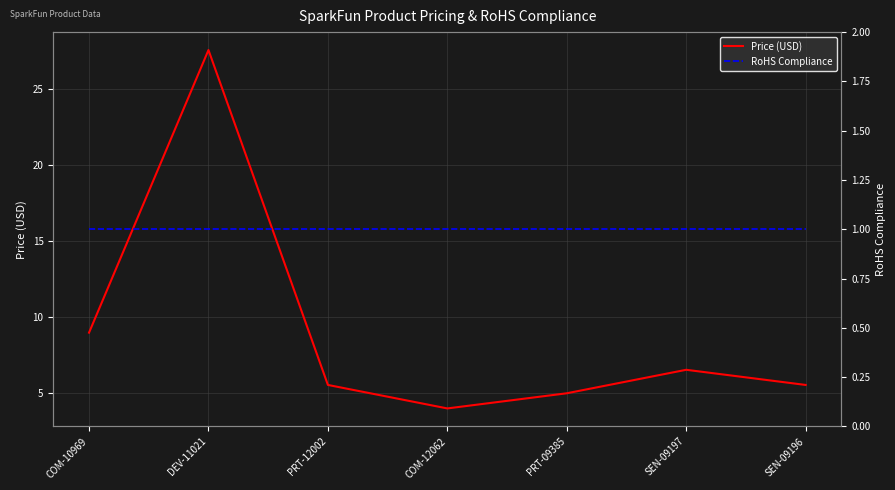

Where is RoHS Compliance nearest to the value 1?

COM-10969